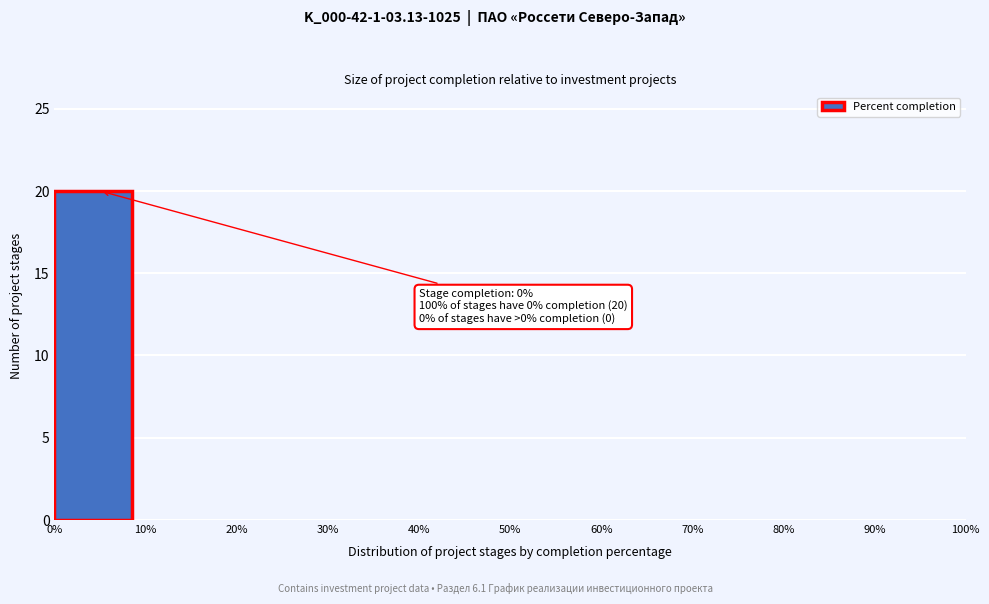

Which range on the x-axis has the tallest bar?

0% to 10%